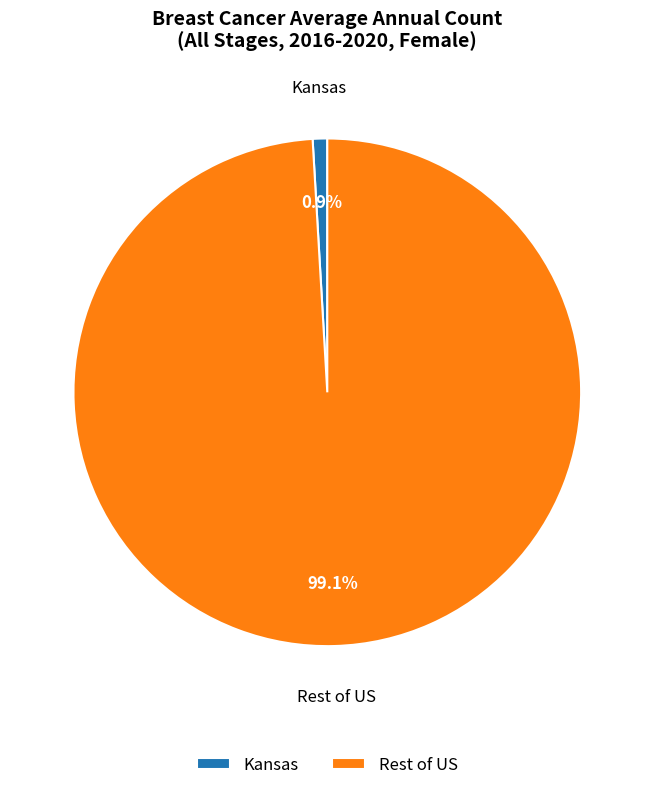

What is the smallest slice in the pie chart?

Kansas